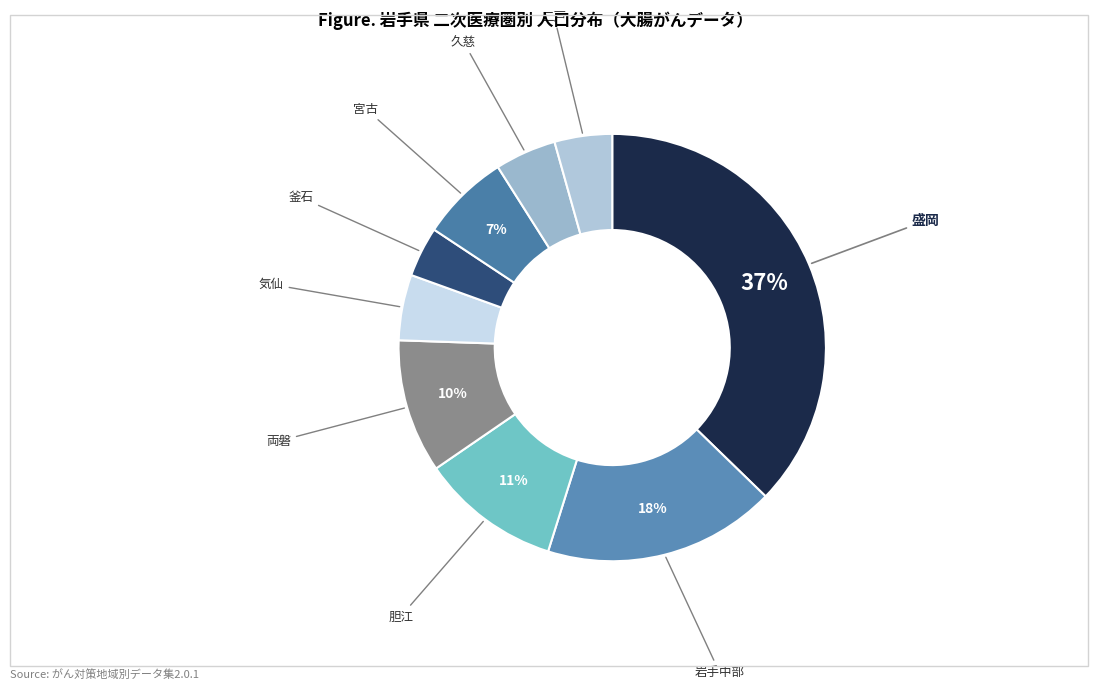

Count the number of slices in the pie.

9